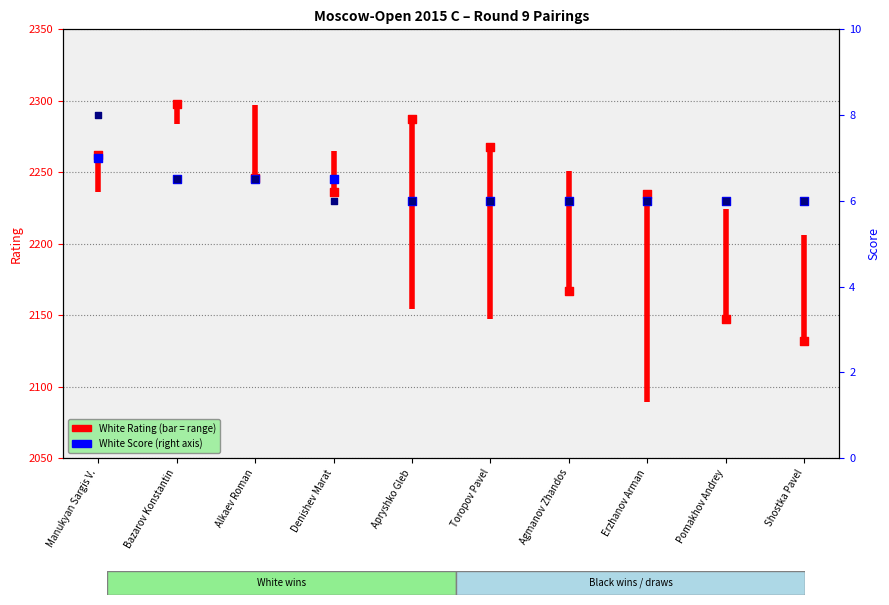

Which series has the largest total across all categories?

White Rating